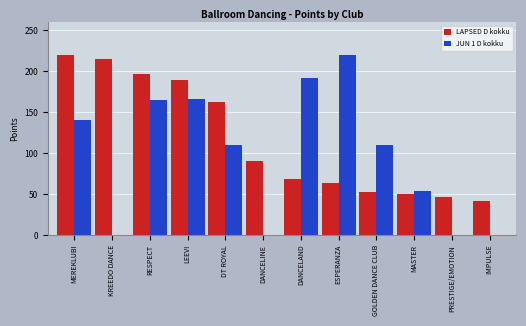

The JUN 1 D kokku series shows 0 at DANCELINE. True or false?

True